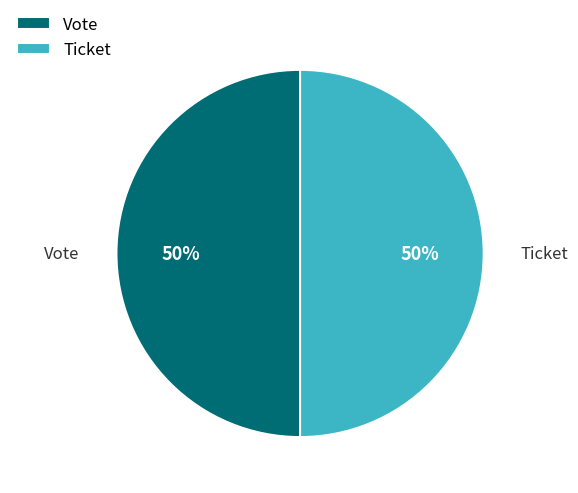

Approximately how many times larger is the value at Vote compared to Ticket?

1.0